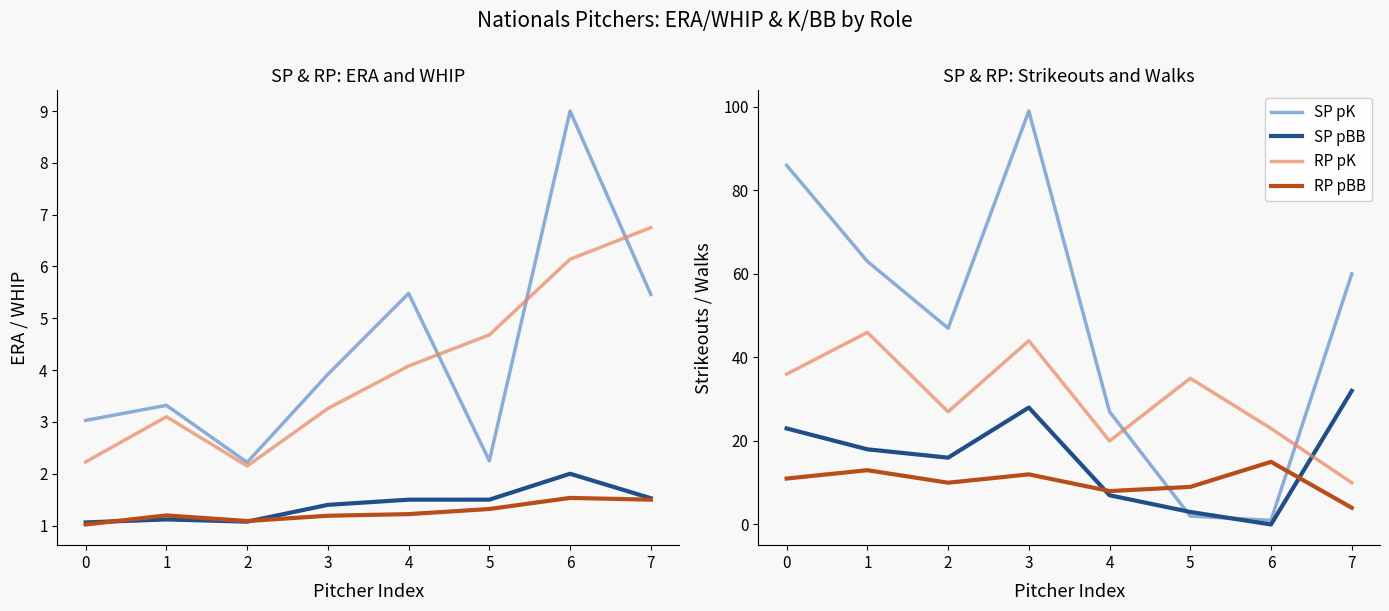

The value of RP pBB at 4 is 8. True or false?

True